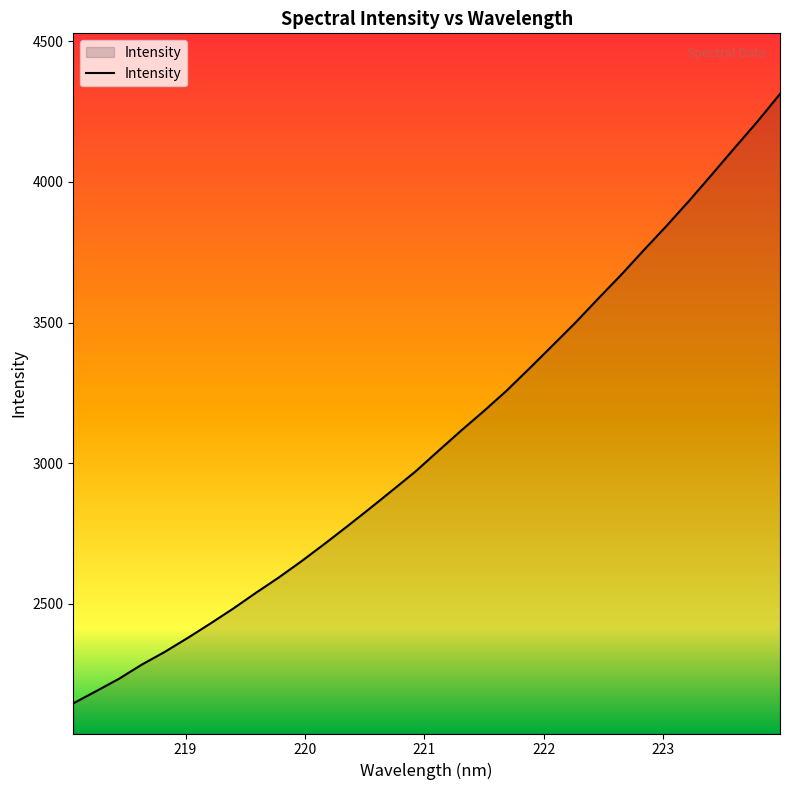

What is the greatest value displayed?

4313.1